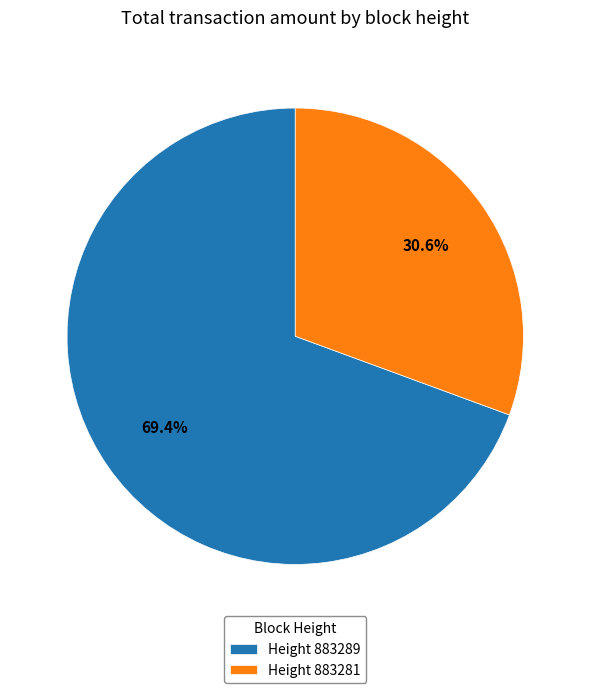

Which category has the smallest portion of the pie?

Height 883281